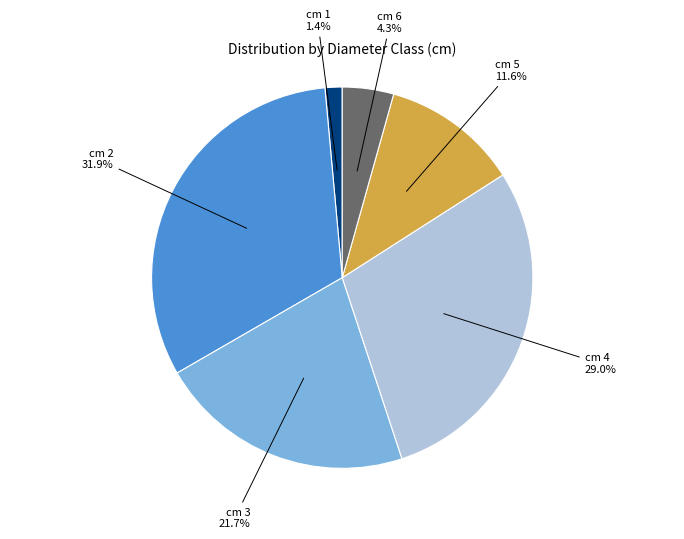

Combined, what portion of the pie is cm 2 and cm 5?

43.5%